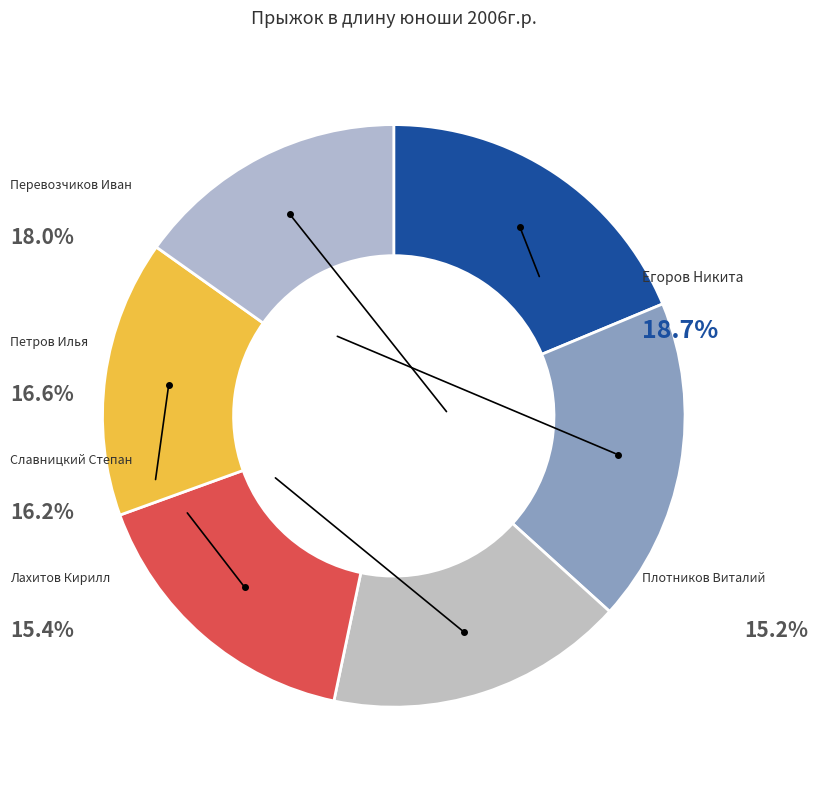

Which has a higher value, Перевозчиков Иван or Лахитов Кирилл?

Перевозчиков Иван